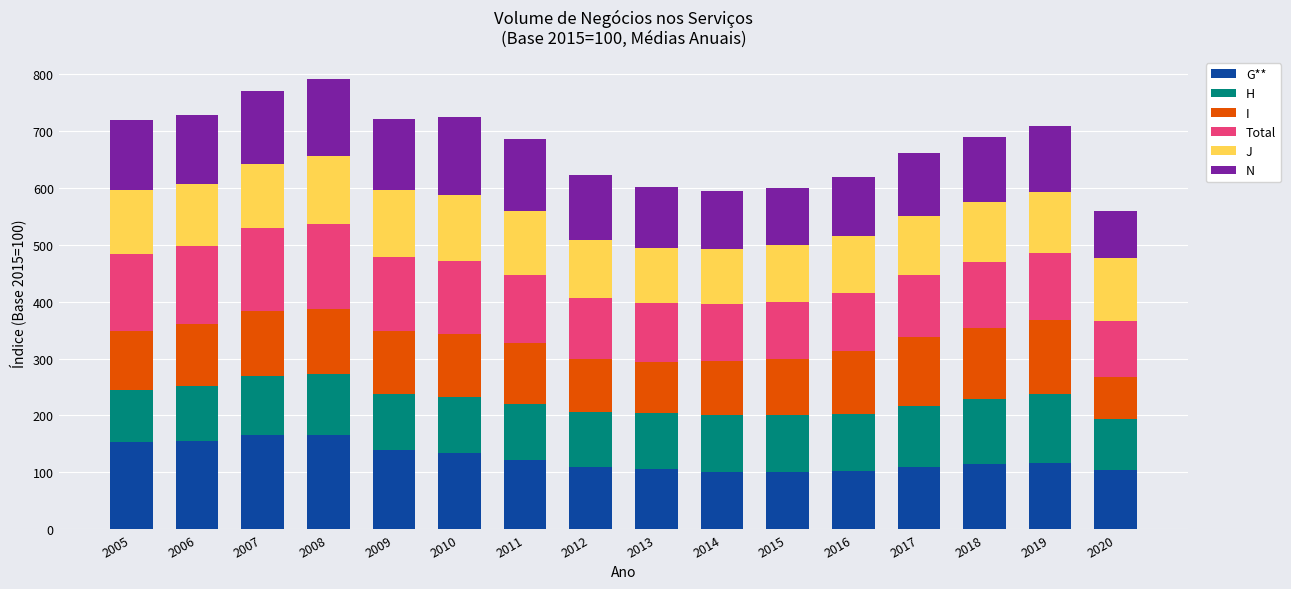

Count the number of categories in the chart.

16